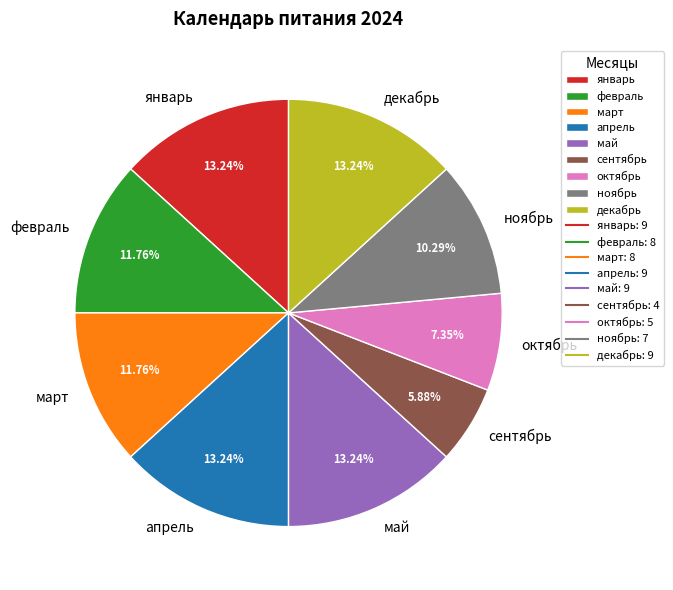

Do апрель and май together represent more than half of the pie?

No